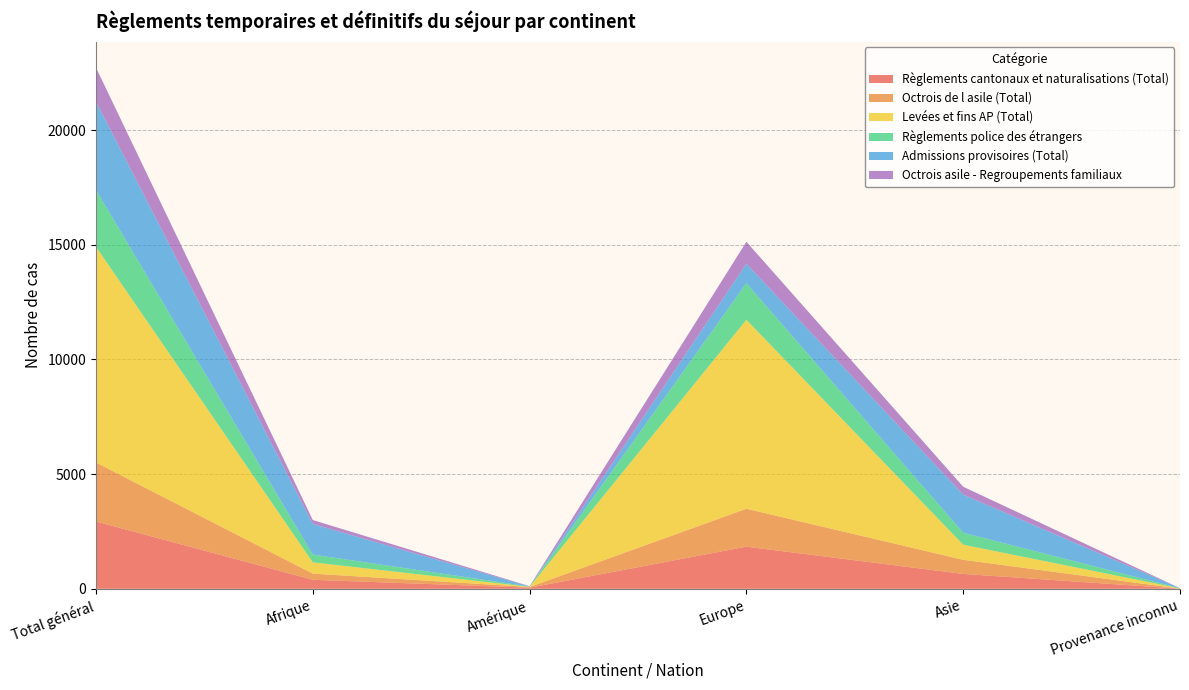

Reading left to right, transcribe all the data shown in this chart.

Règlements cantonaux et naturalisations (Total): 2937	394	48	1839	650	6
Octrois de l asile (Total): 2572	269	32	1653	616	2
Levées et fins AP (Total): 9404	490	6	8240	658	10
Règlements police des étrangers: 2475	341	14	1594	520	6
Admissions provisoires (Total): 3853	1334	4	848	1663	4
Octrois asile - Regroupements familiaux: 1486	171	11	960	344	0